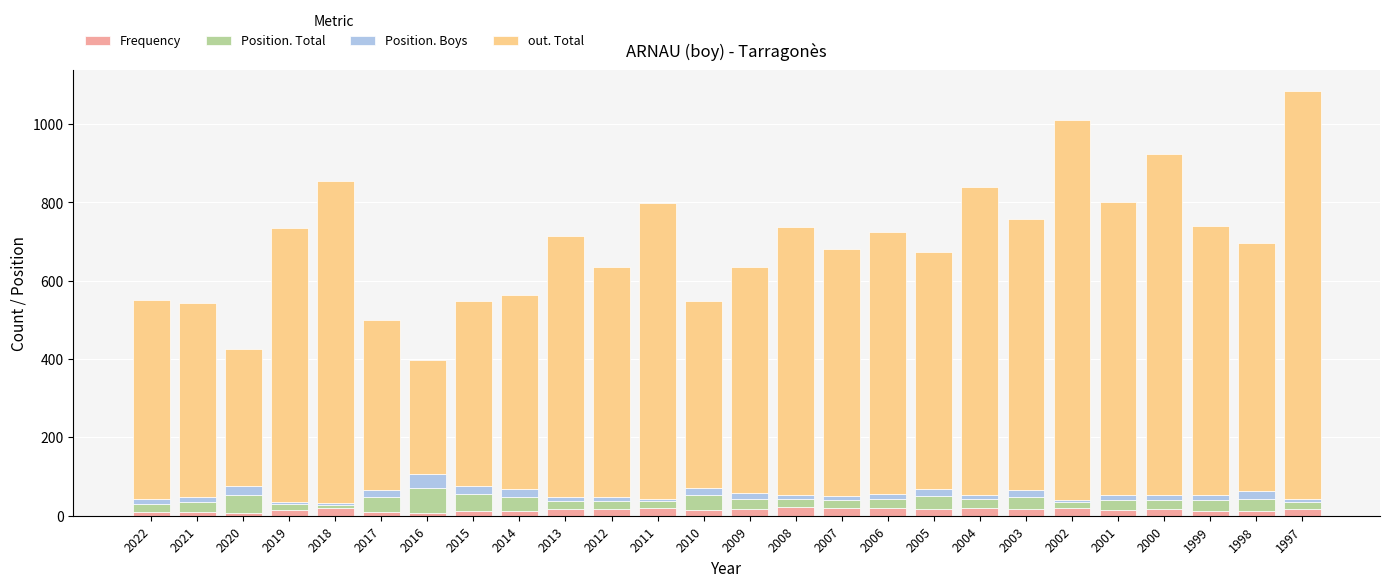

What is the sum of all Frequency values?

397